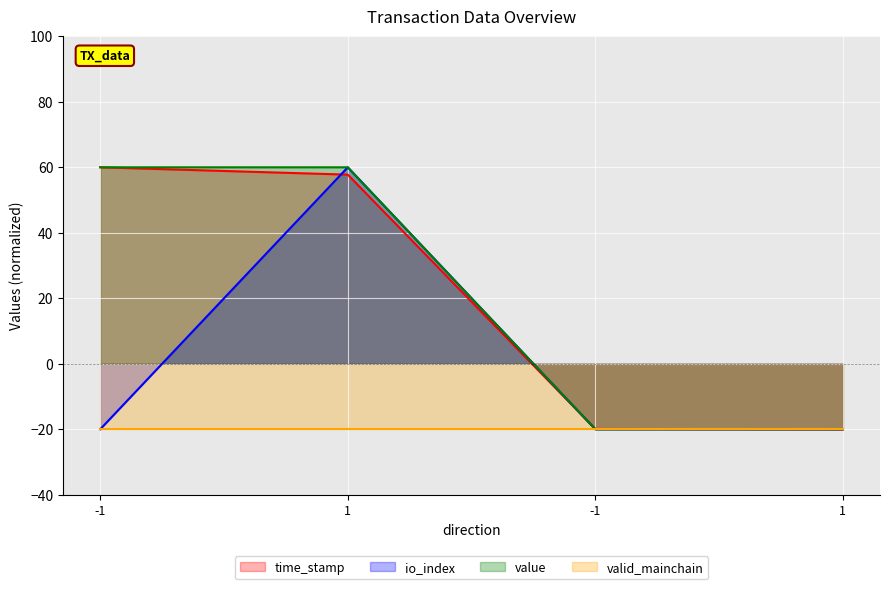

How many data points in time_stamp are above 57?

2